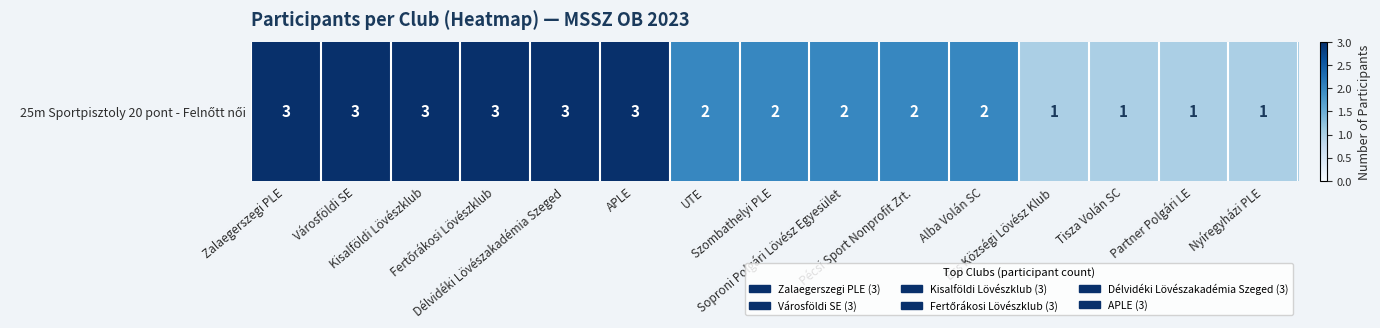

Where does the data first go above 2?

Zalaegerszegi PLE